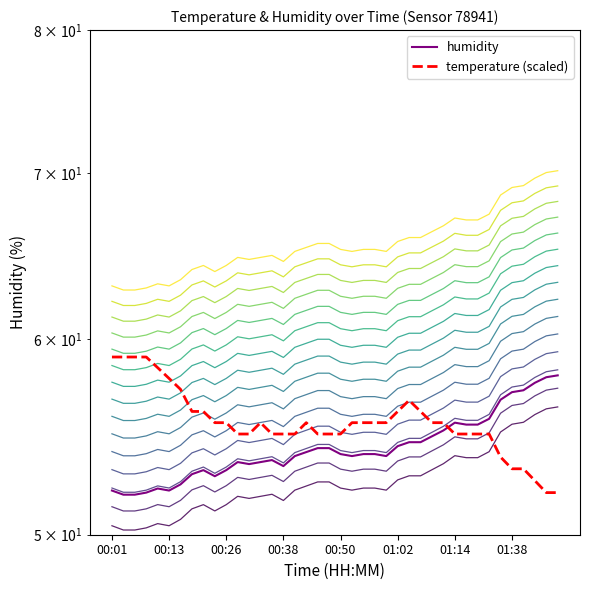

What is the value of the temperature point at the 16th from the left?

54.9